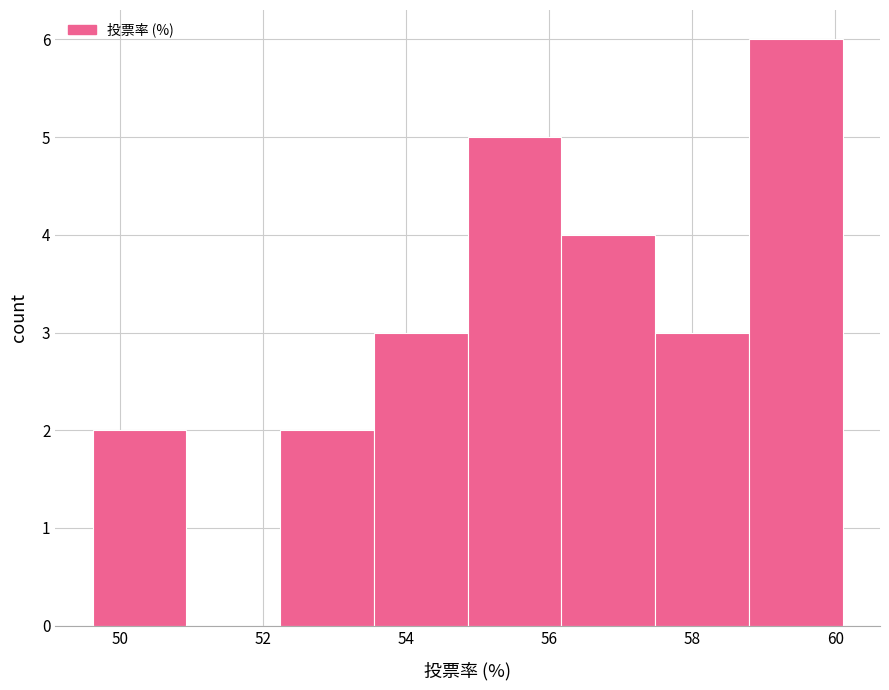

How tall is the bar that spans 54.8 to 56.2 on the x-axis? Neither the bar edges nor the heights are printed on the chart, so give them approximately, as read against the axes.

5